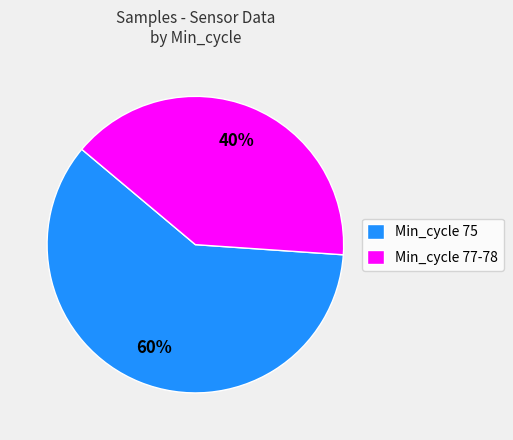

Is there any slice that represents more than half of the pie?

Yes